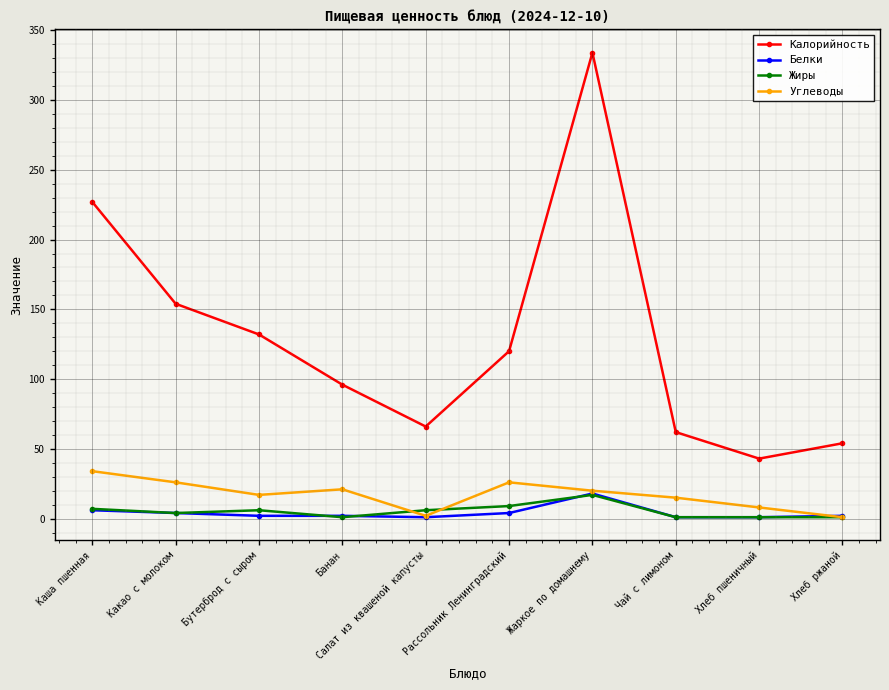

What is the difference between the second highest and second lowest values in the Жиры series?

8